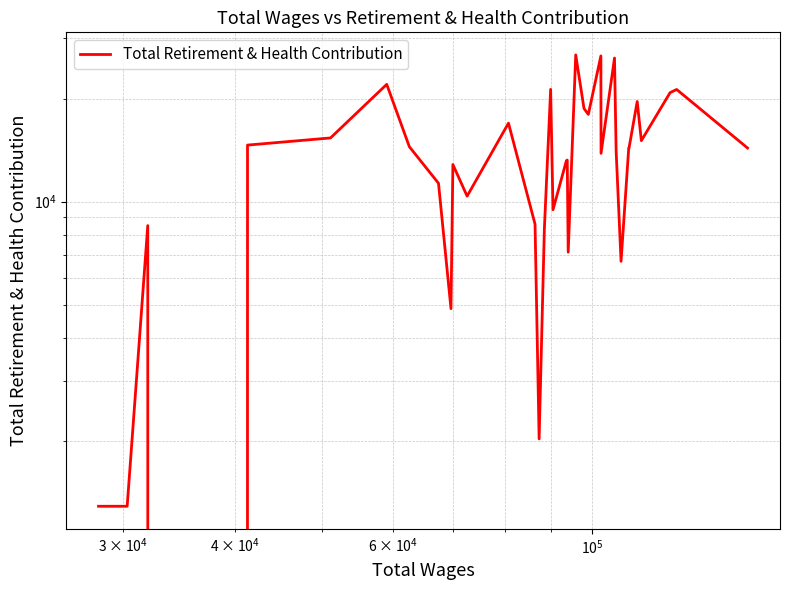

Reading right to left, list all the values displayed in this chart.

14354	21284	20832	15083	19627	14364	14354	6695	14045	26304	13848	26679	17998	18727	26860	7122	13237	13180	9473	21306	8308	2027	8597	16970	10382	12844	4869	11322	14479	22032	15361	14639	0	0	8515	1288	1288